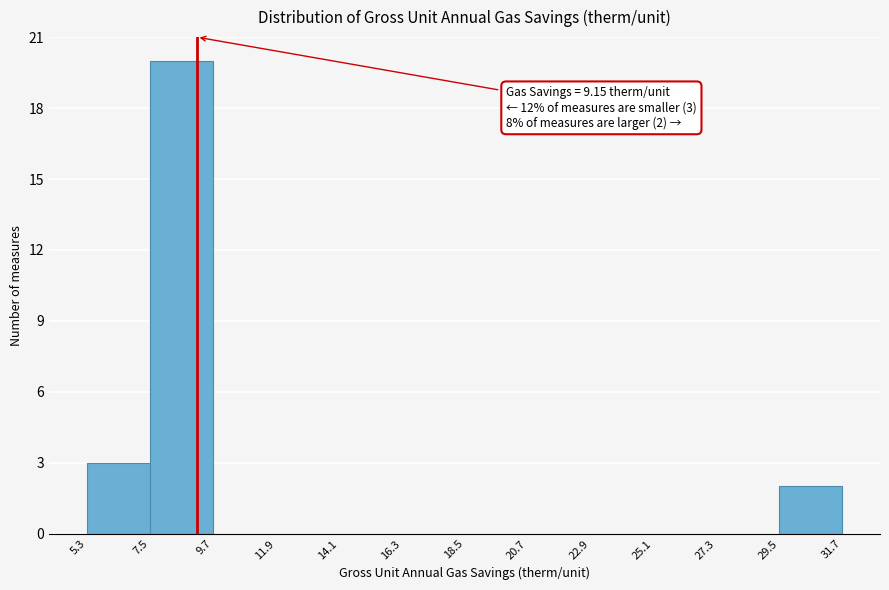

Which range on the x-axis has the tallest bar?

7.5 to 9.7